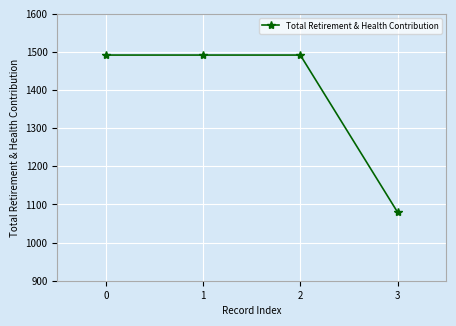

Reading left to right, what are all the values shown in this chart?

1492	1492	1492	1080